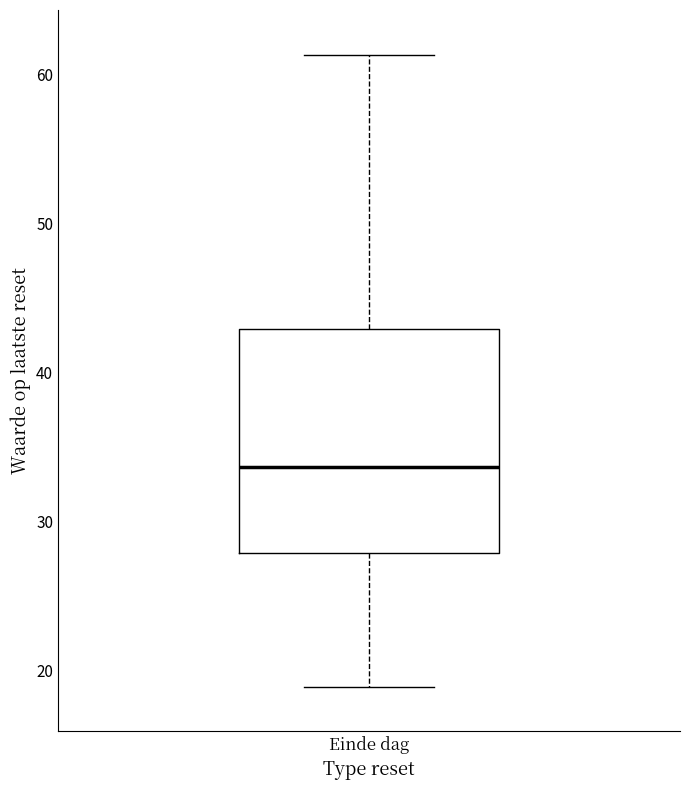

Transcribe this box plot: give where the median line is, the range the box spans, and where the two whiskers end, as read against the y-axis. The values are not printed on the chart, so give them approximately, as read against the axis.

median 34, box 28 to 43, whiskers 19 to 61